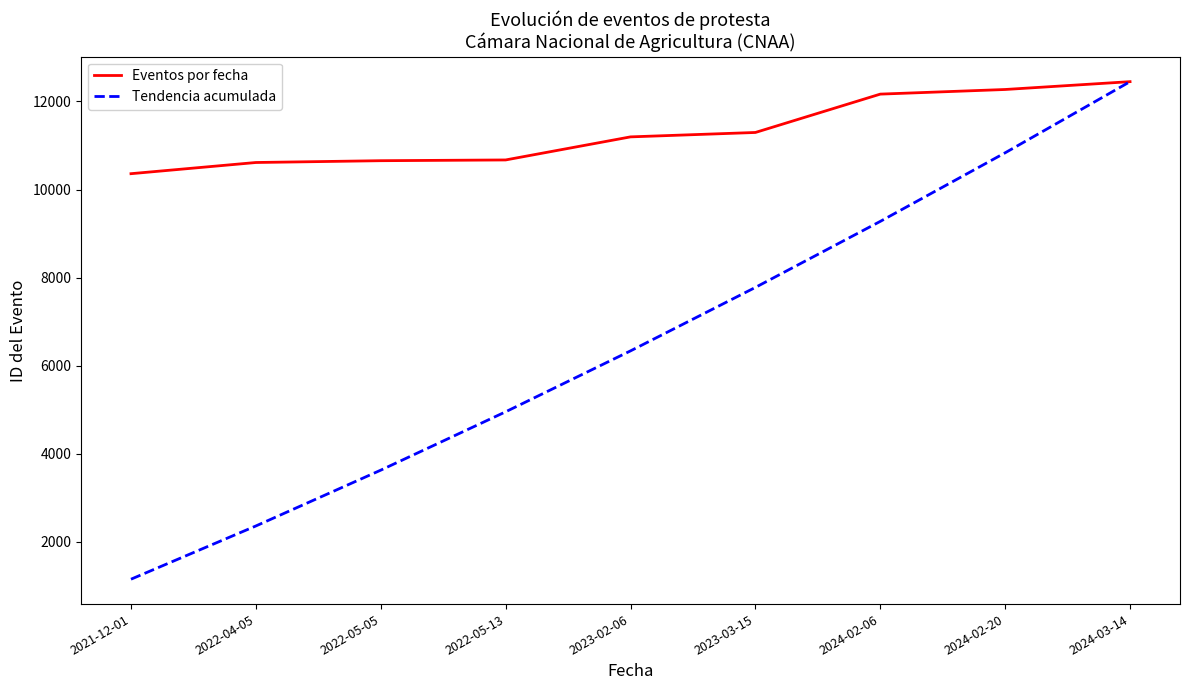

The value of Tendencia acumulada at 2024-02-20 is 3648.6. True or false?

False